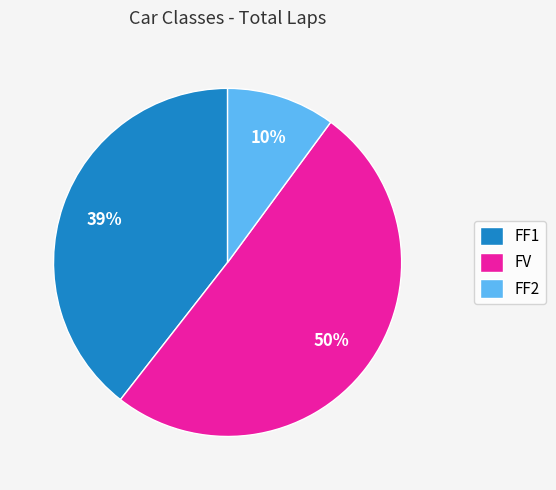

Is the sum of FF1 and FV greater than half?

Yes